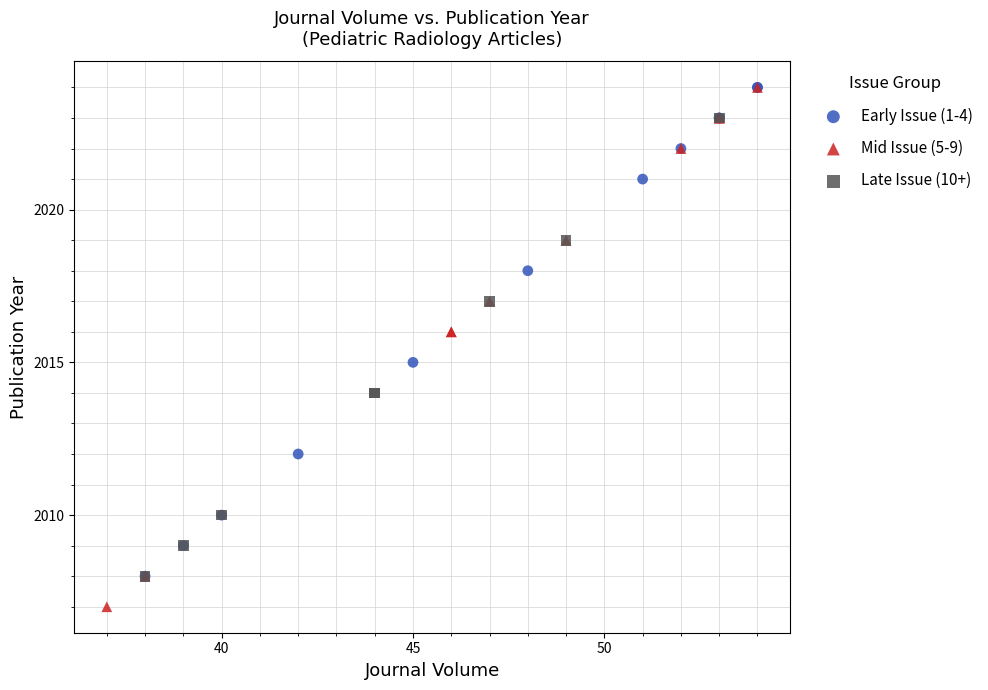

Which series contains the lowest Y value?

Mid Issue (5-9)